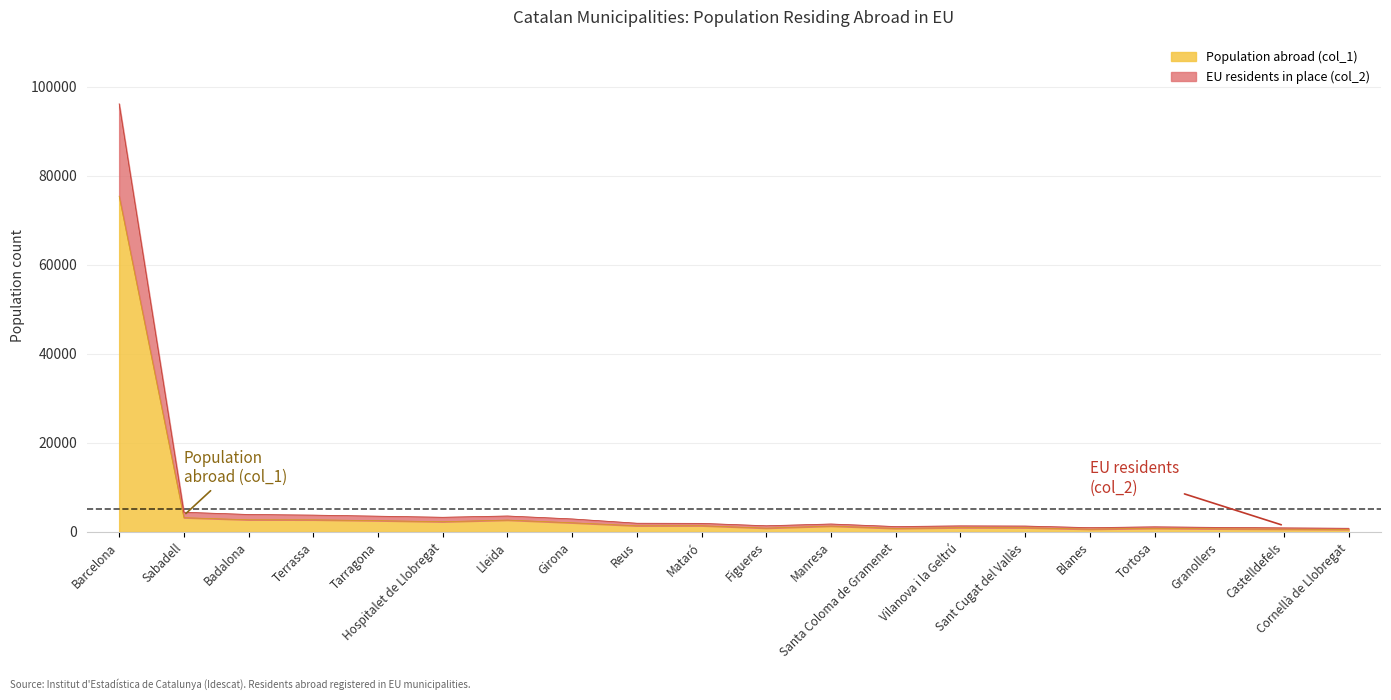

Reading left to right, list all the values displayed in this chart.

Population abroad (col_1): 75425	3192	2720	2708	2525	2281	2656	2047	1370	1387	847	1306	784	950	934	611	808	683	619	541
EU residents in place (col_2): 96179	4416	3912	3772	3531	3285	3573	2912	1949	1916	1375	1776	1199	1354	1315	954	1139	1007	903	815